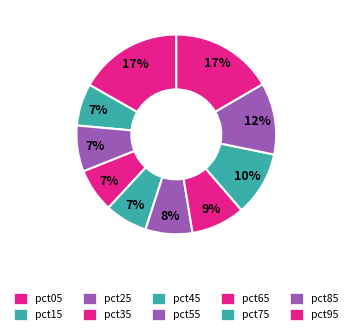

Does pct45 represent more than half of the total?

No